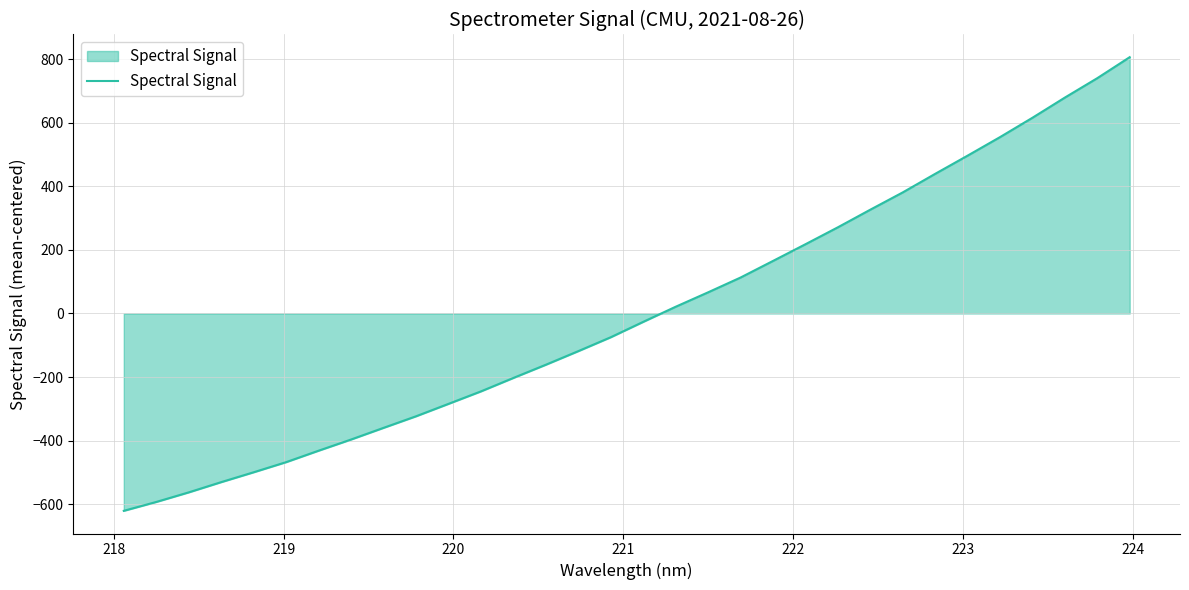

What is the difference between the maximum and minimum values?

1428.5